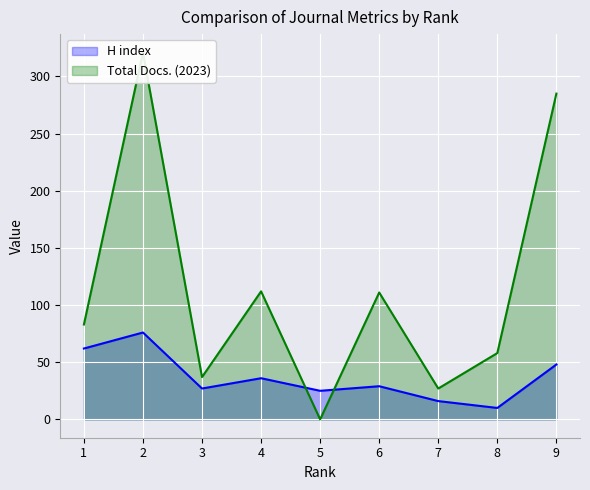

Does the chart display data point markers on the line(s)?

No